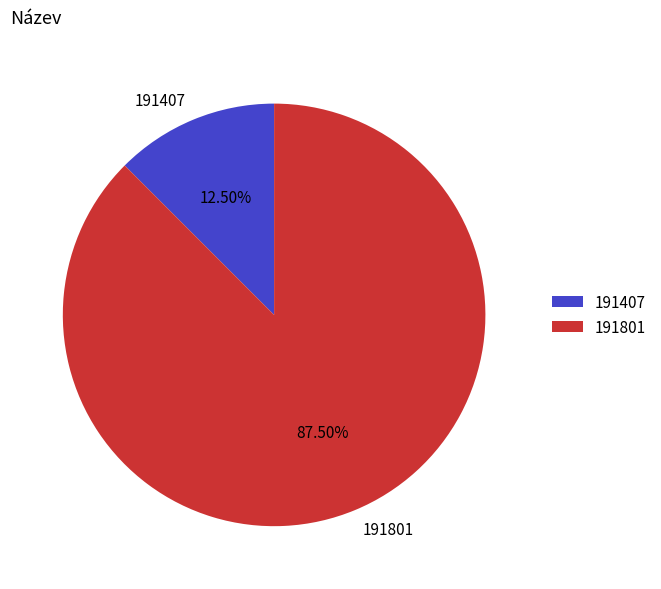

Which has a higher value, 191407 or 191801?

191801